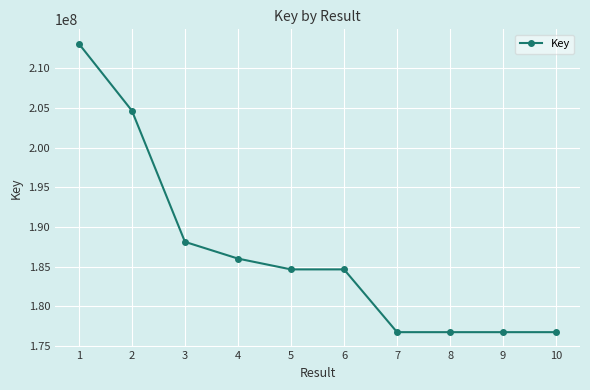

What is the change in value from 3 to 4?

-2107392